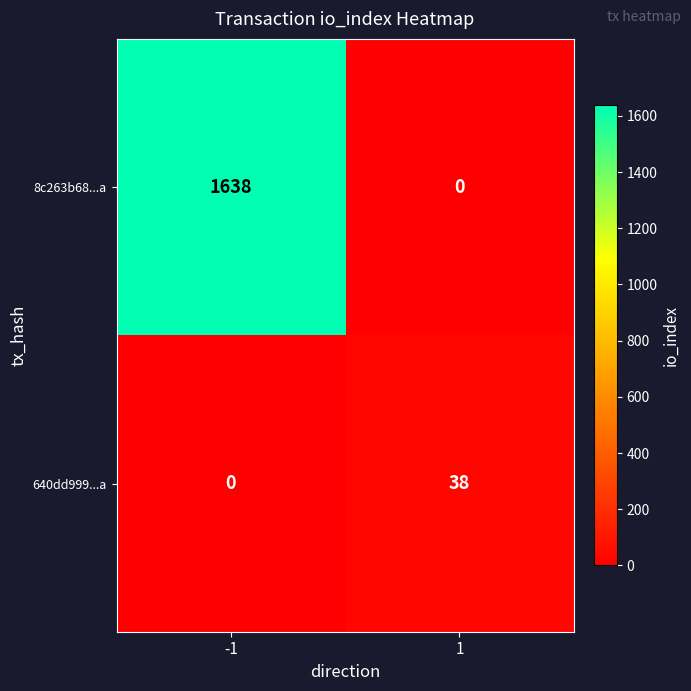

How many data points does each series have?

2